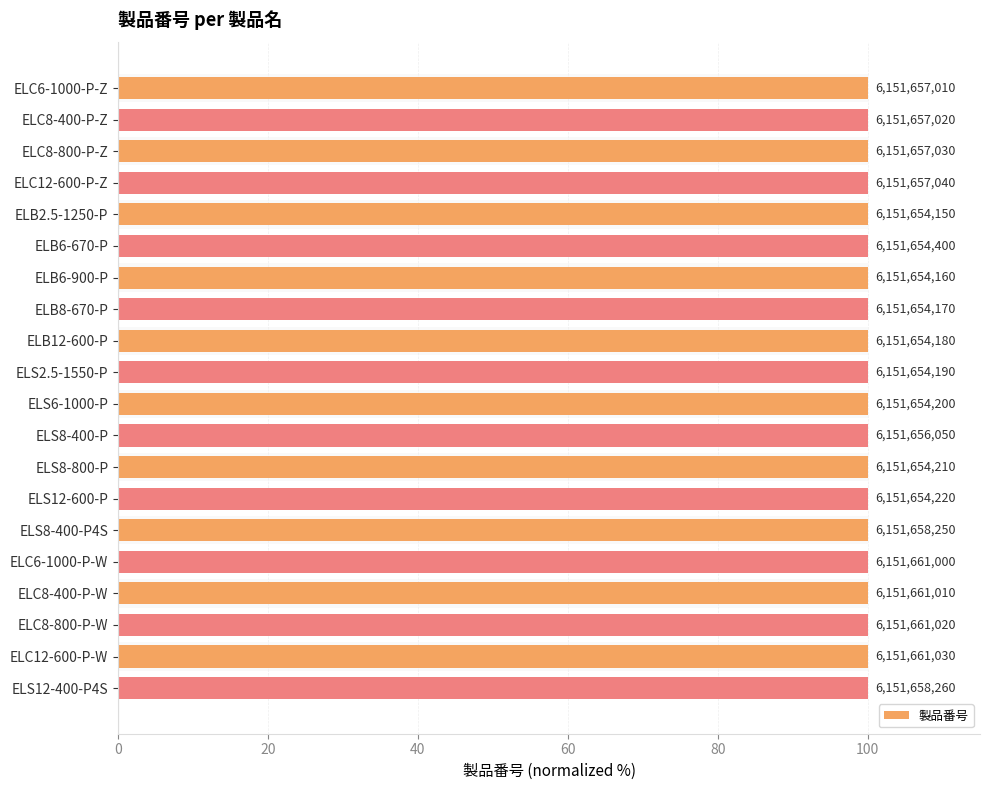

Reading left to right, what are all the values shown in this chart?

100.0	100.0	100.0	100.0	100.0	100.0	100.0	100.0	100.0	100.0	100.0	100.0	100.0	100.0	100.0	100.0	100.0	100.0	100.0	100.0